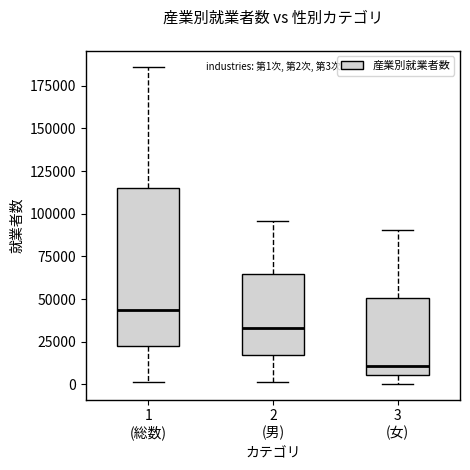

Which box has the highest median line?

1 (総数)